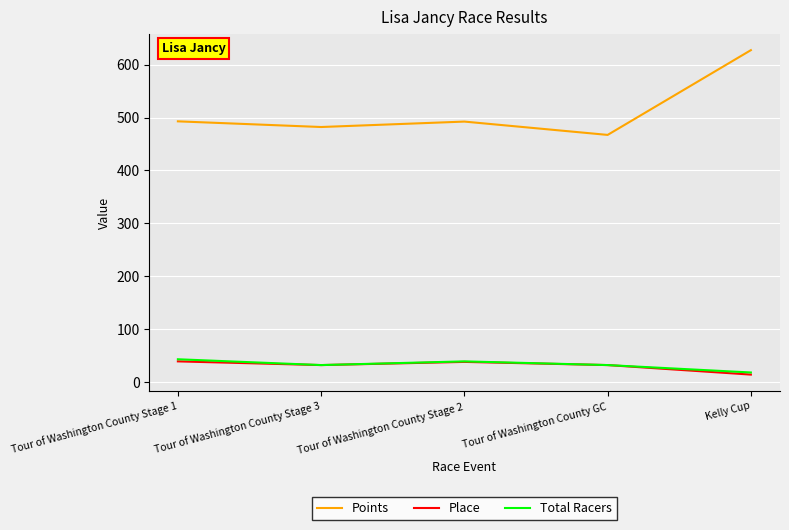

At which category does the chart reach its peak across all series?

Kelly Cup